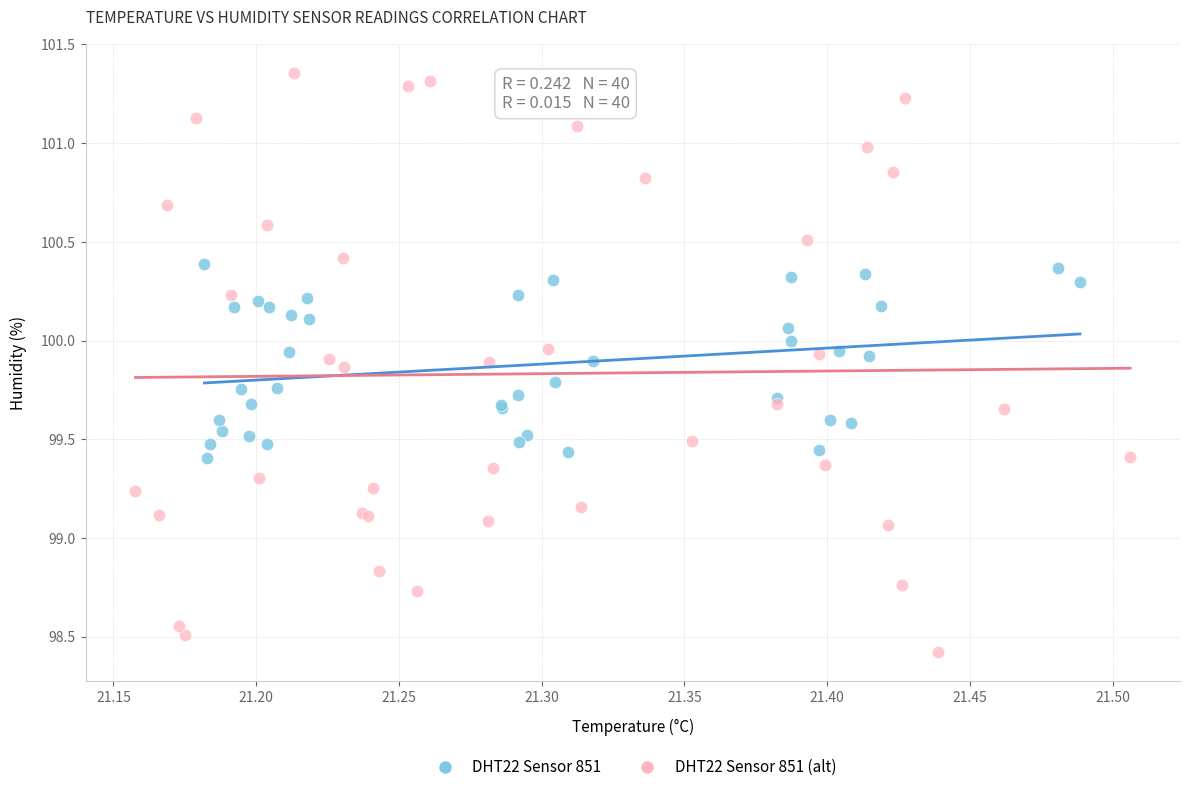

Which series reaches the maximum Y coordinate?

DHT22 Sensor 851 (alt)